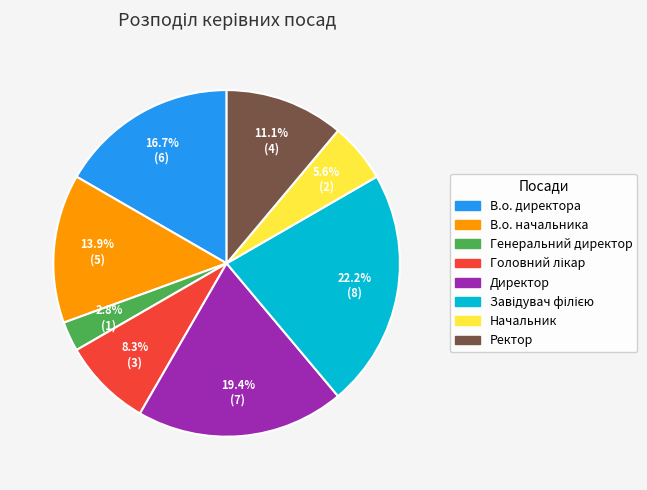

To the nearest percent, what is the average slice percentage?

12%